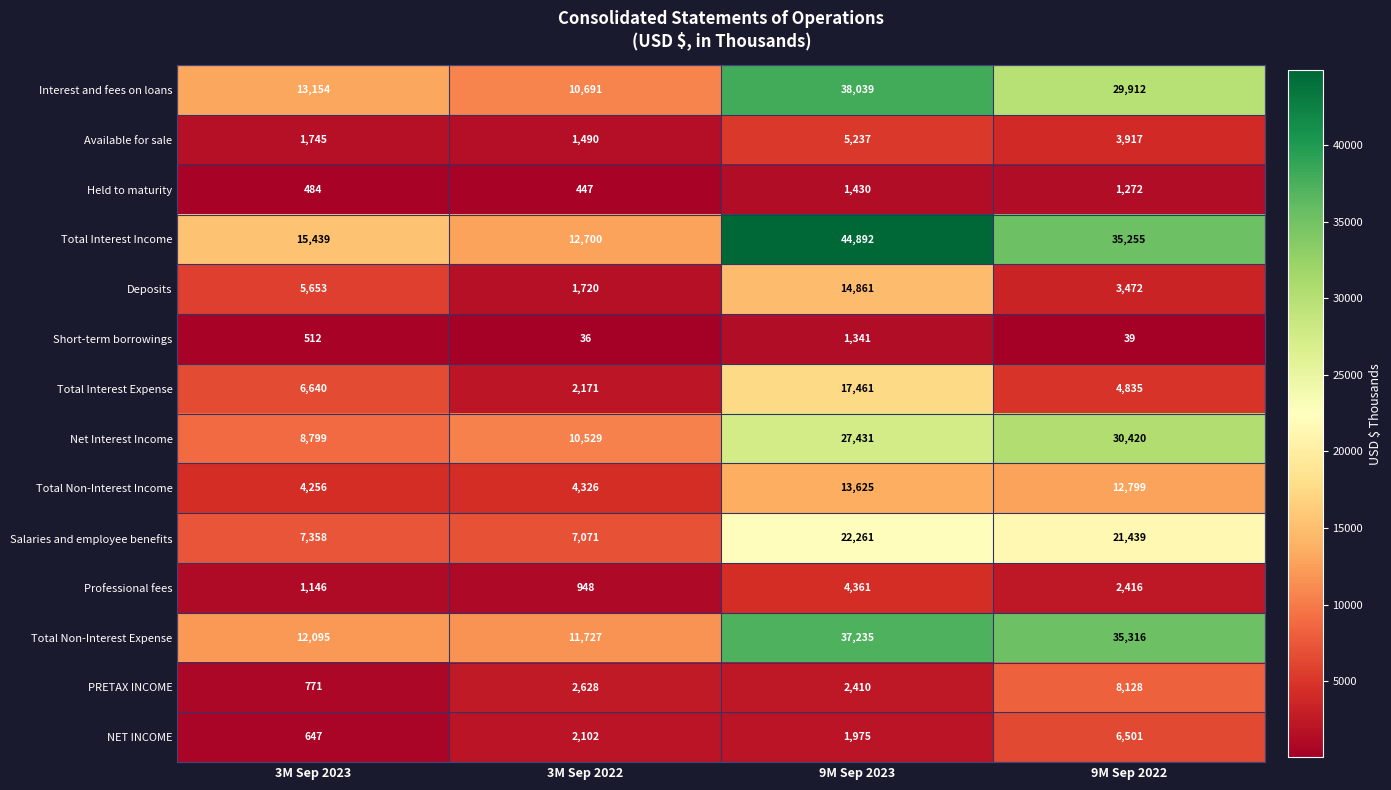

Which series has the largest range (max minus min)?

Total Interest Income